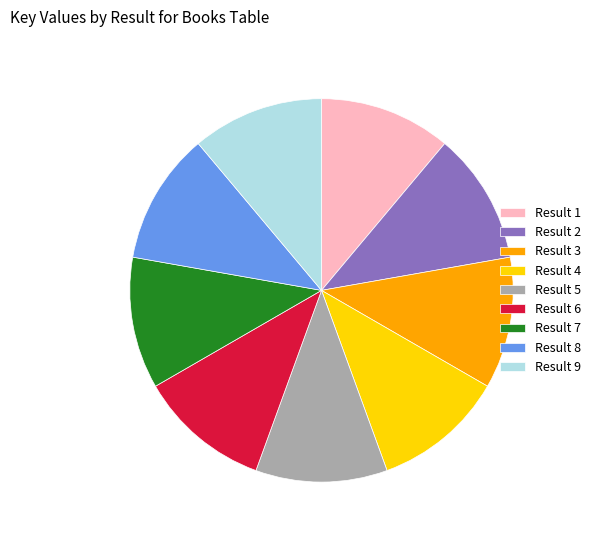

Is it true that Result 7 is 6% of the pie?

False